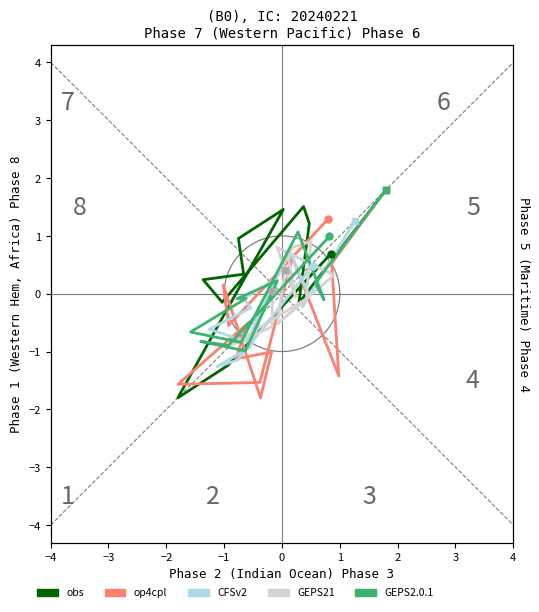

At how many categories does at least one series exceed 0?

15